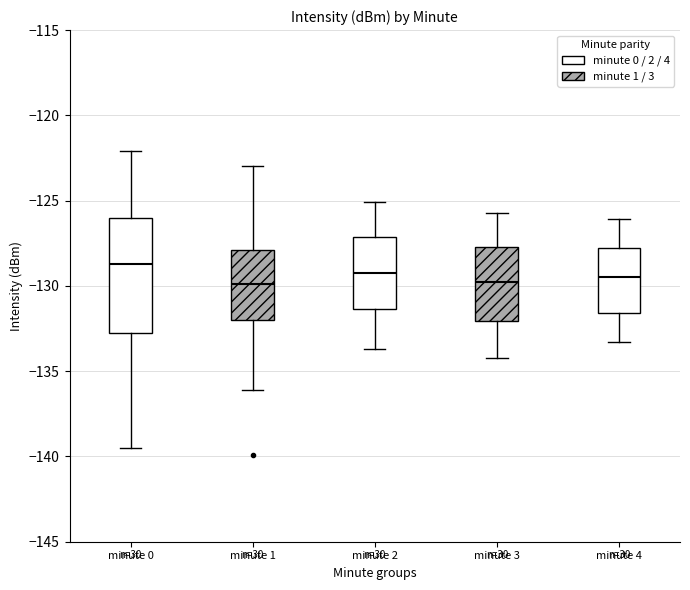

Which box has the highest median line?

minute 0